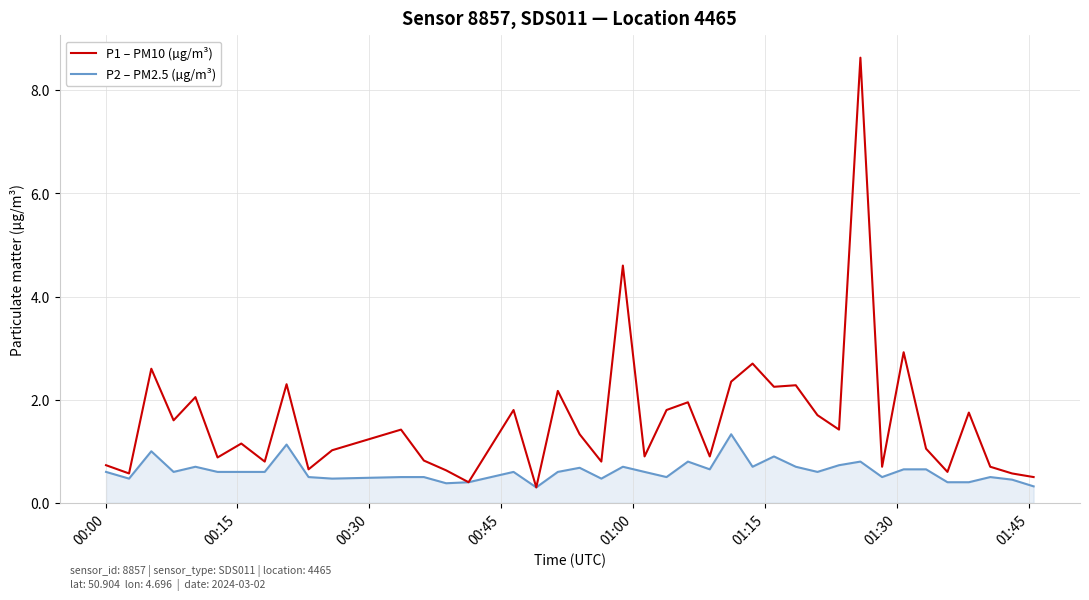

Which series has the largest range (max minus min)?

P1 – PM10 (µg/m³)